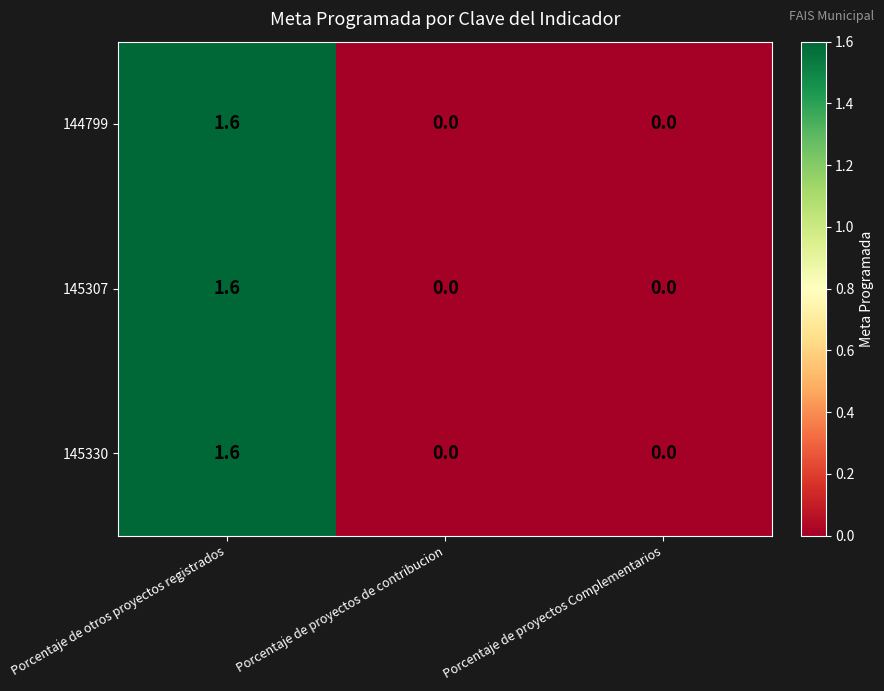

The 145330 series shows 1.6 at Porcentaje de otros proyectos registrados. True or false?

True